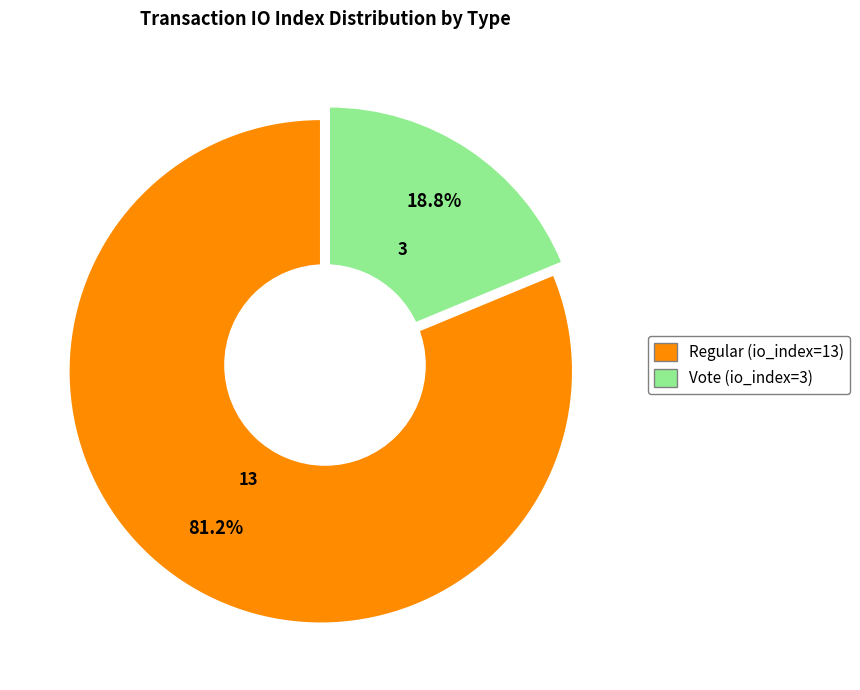

What percentage is the Regular (io_index=13) slice, to the nearest percent?

81%